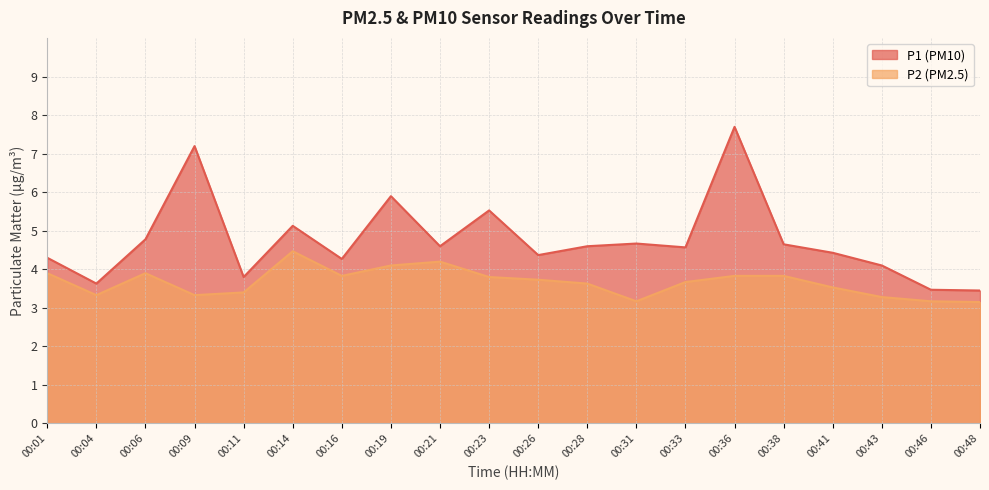

Which has a higher value, 00:41 or 00:06?

00:06